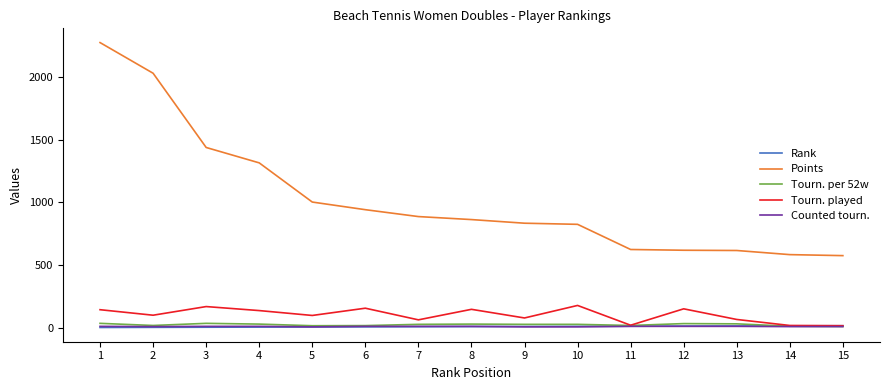

True or false: Counted tourn. has a value of 10 at 1.

True